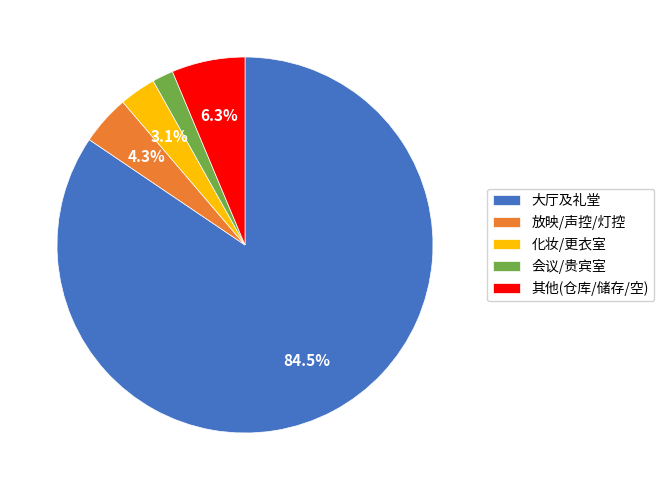

Between 大厅及礼堂 and 会议/贵宾室, which is larger?

大厅及礼堂